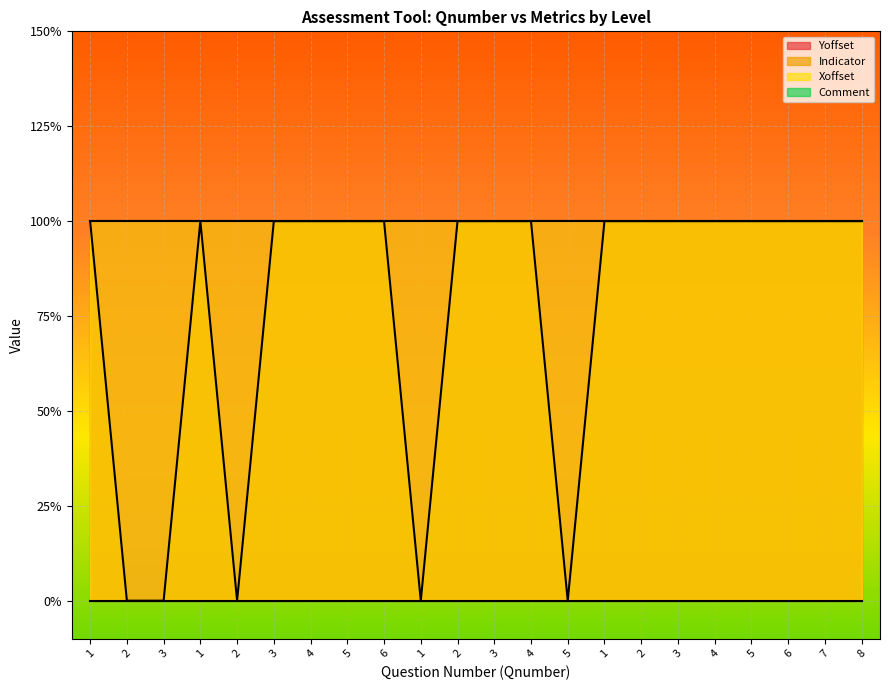

What is the label of the 4th point from the left?

1